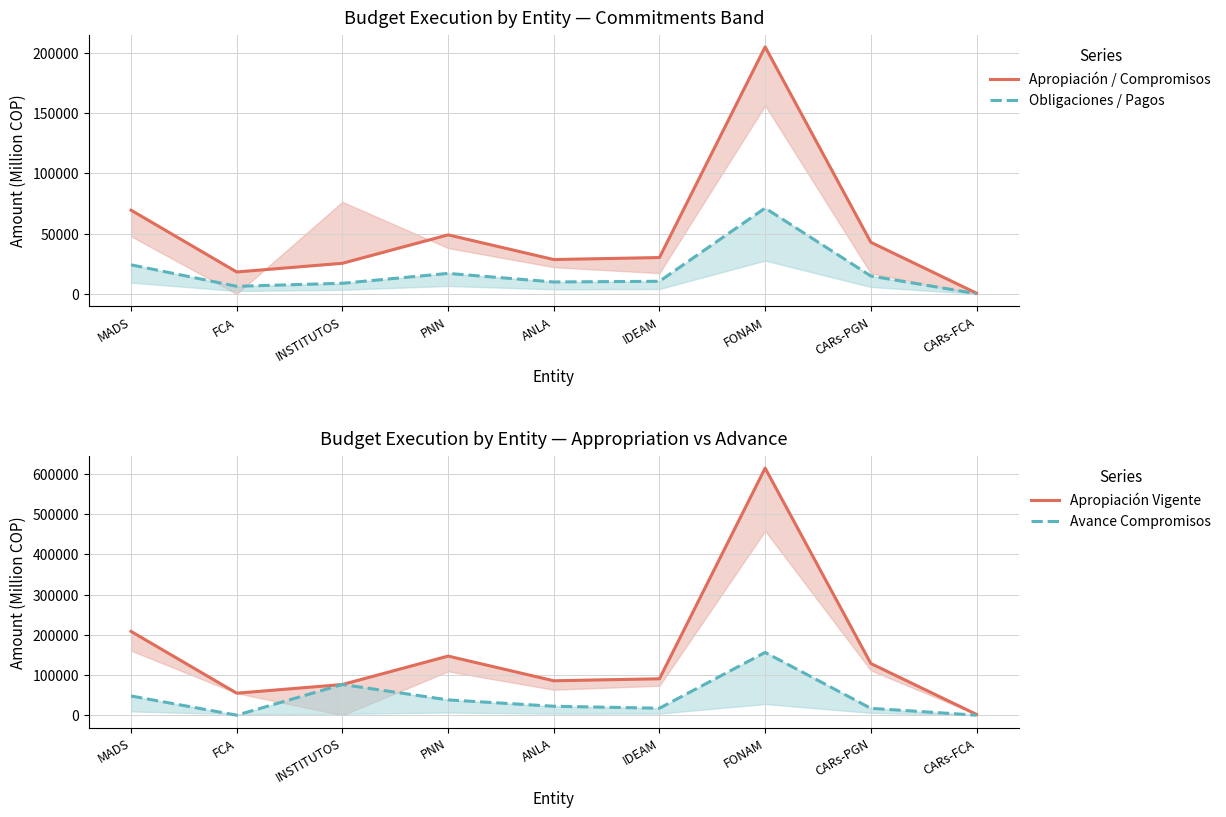

List the series in order of their peak value, lowest first.

Obligaciones / Pagos, Avance Compromisos, Apropiación / Compromisos, Apropiación Vigente